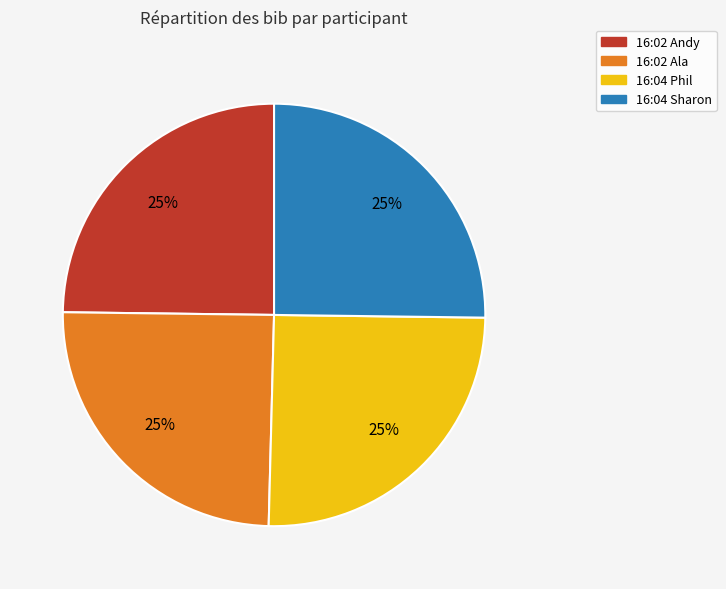

To the nearest percent, what is the average slice percentage?

25%